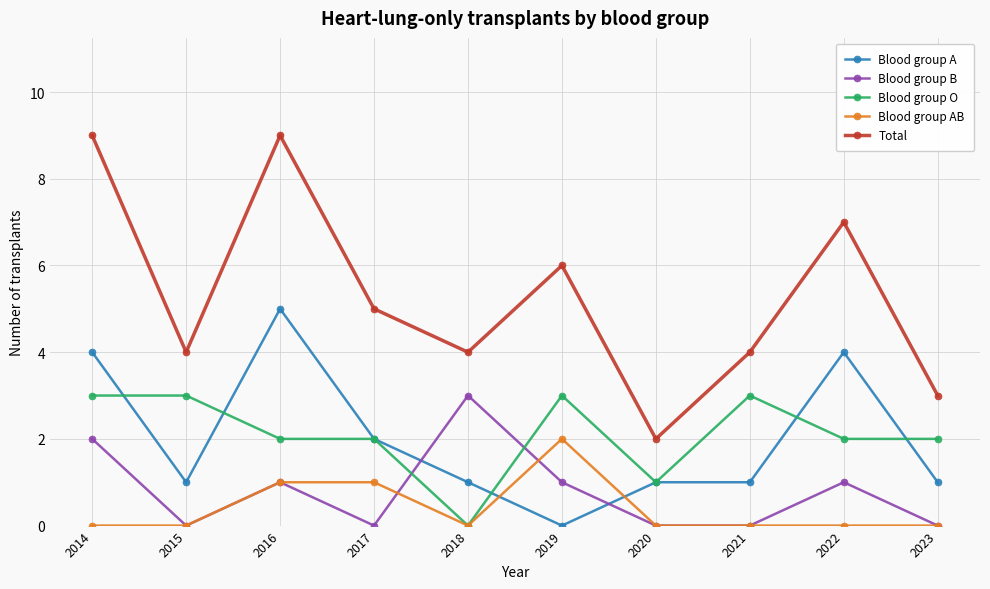

What is the total value across all series at 2016?

18